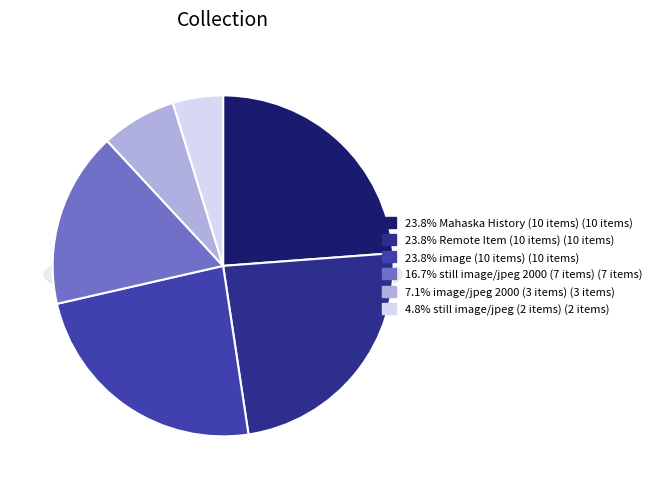

Which category has the biggest portion of the pie?

Mahaska History